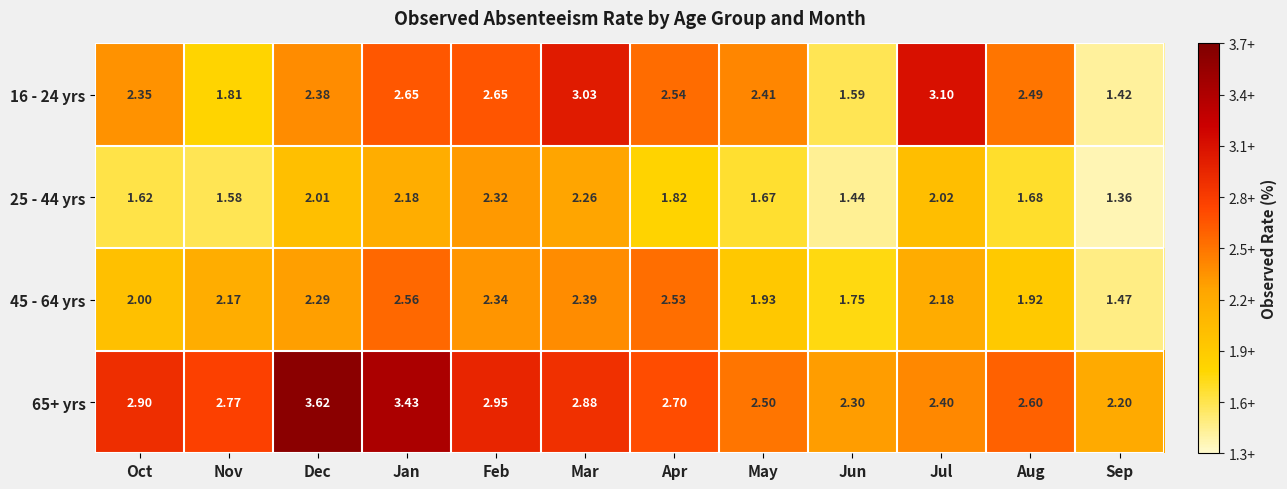

List the labels in order of 45 - 64 yrs value, largest first.

Jan, Apr, Mar, Feb, Dec, Jul, Nov, Oct, May, Aug, Jun, Sep